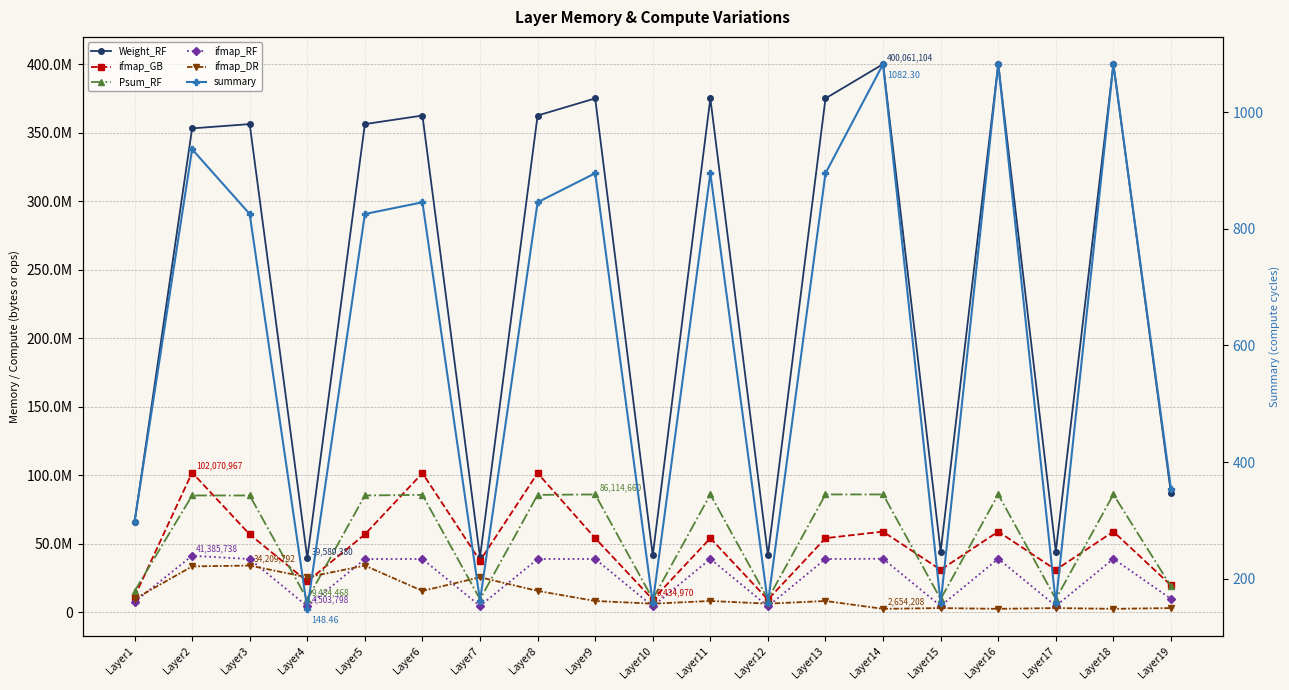

Between Layer3 and Layer4, which is larger?

Layer3